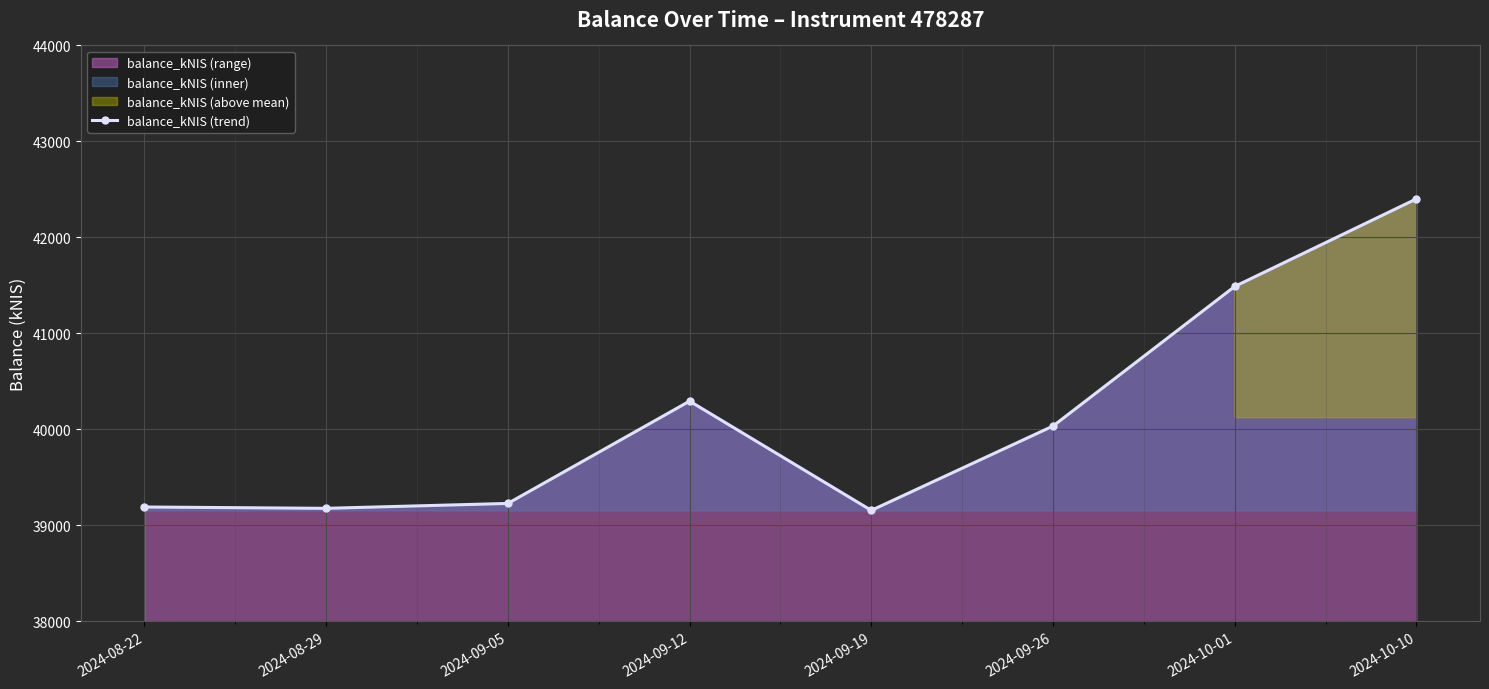

Where is the first local maximum?

2024-09-12